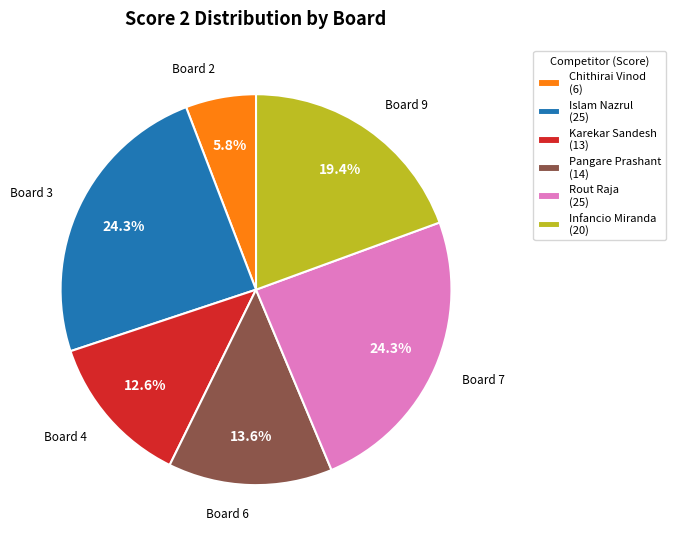

What percentage is NOT represented by Pangare Prashant (14)?

86.4%